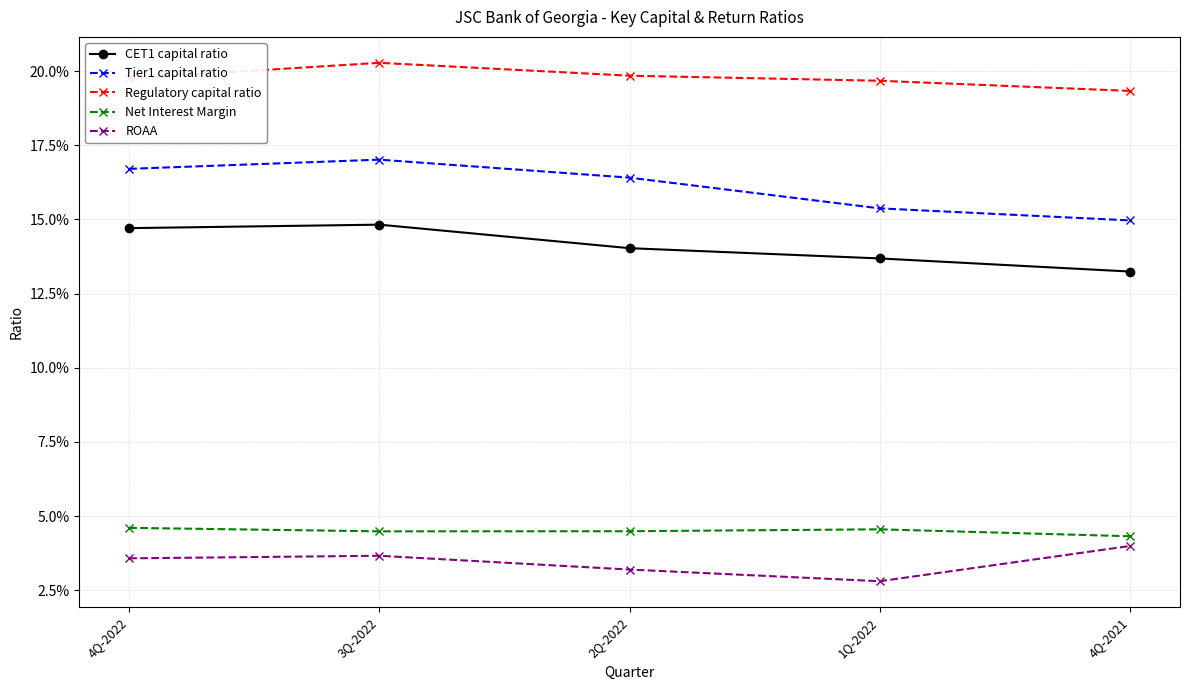

What is the label of the 2nd point from the right?

1Q-2022